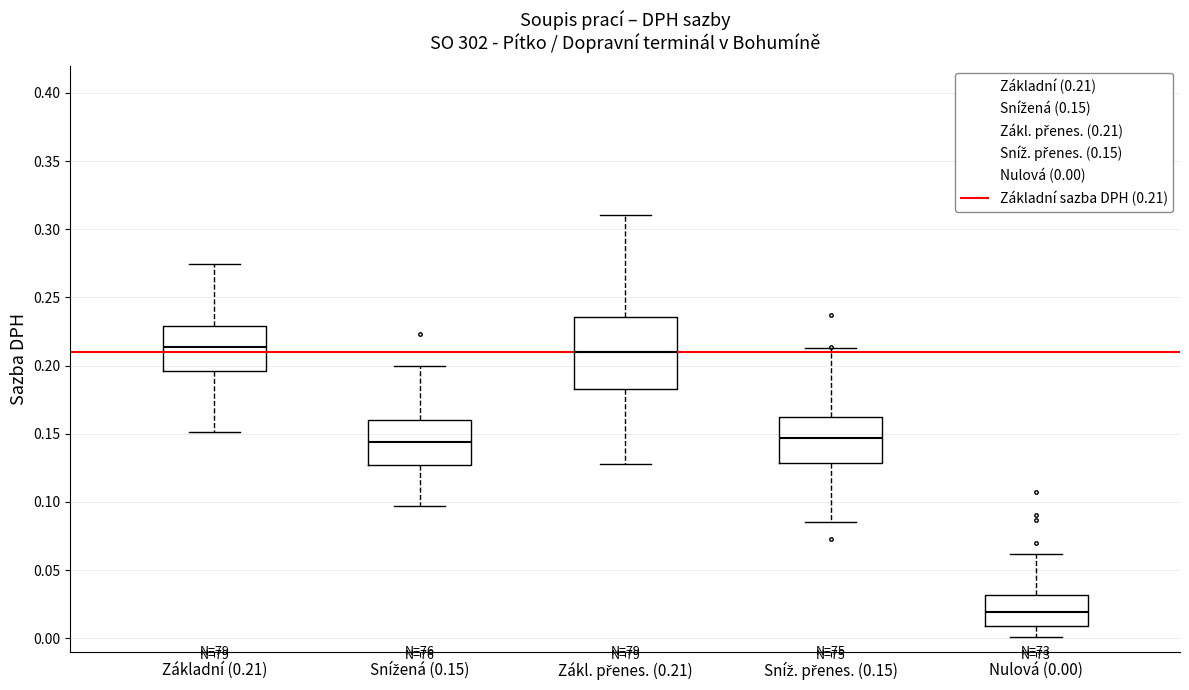

Where does the upper whisker of the box for Nulová (0.00) end on the y-axis? The values are not printed on the chart, so give them approximately, as read against the axis.

0.060